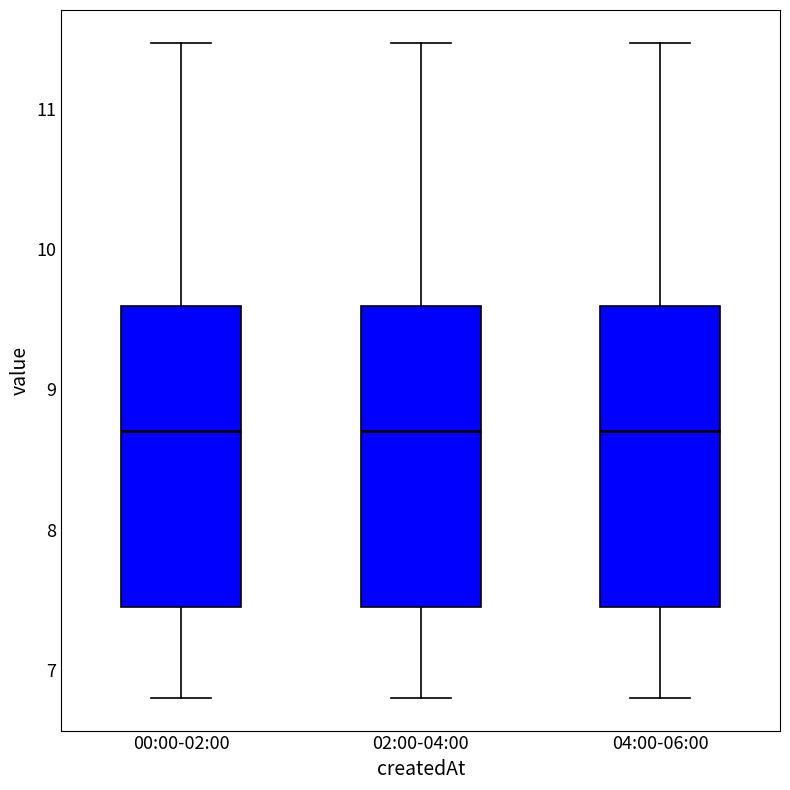

Reading left to right, read every box against the y-axis: the position of its median line, the range the box covers, and the ends of its whiskers. The values are not printed on the chart, so give them approximately, as read against the axis.

00:00-02:00: median 8.7, box 7.4 to 9.6, whiskers 6.8 to 11.5
02:00-04:00: median 8.7, box 7.4 to 9.6, whiskers 6.8 to 11.5
04:00-06:00: median 8.7, box 7.4 to 9.6, whiskers 6.8 to 11.5